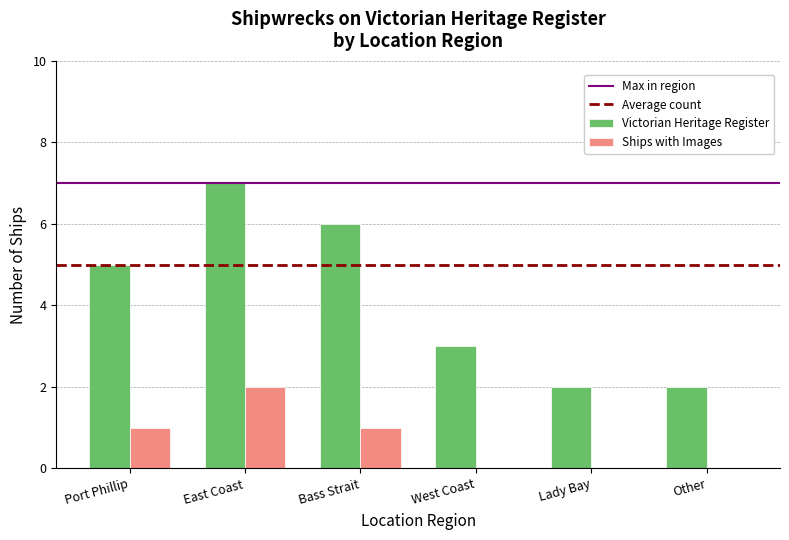

Does the chart contain stacked bars?

No